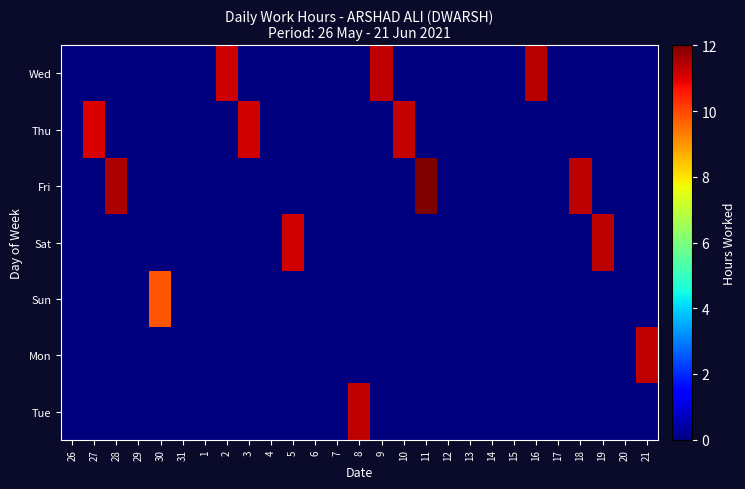

Count the number of data series in this chart.

7